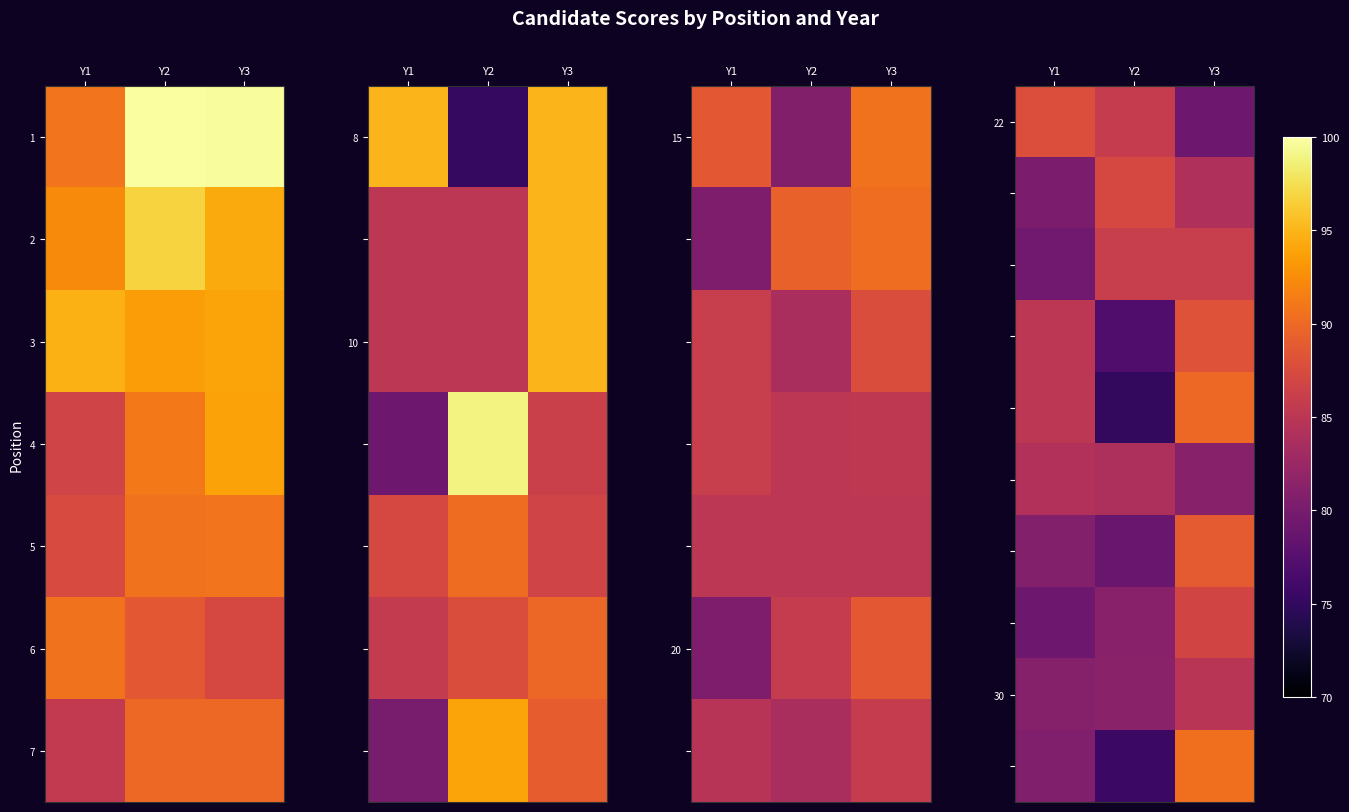

What is the smallest value displayed?

75.0